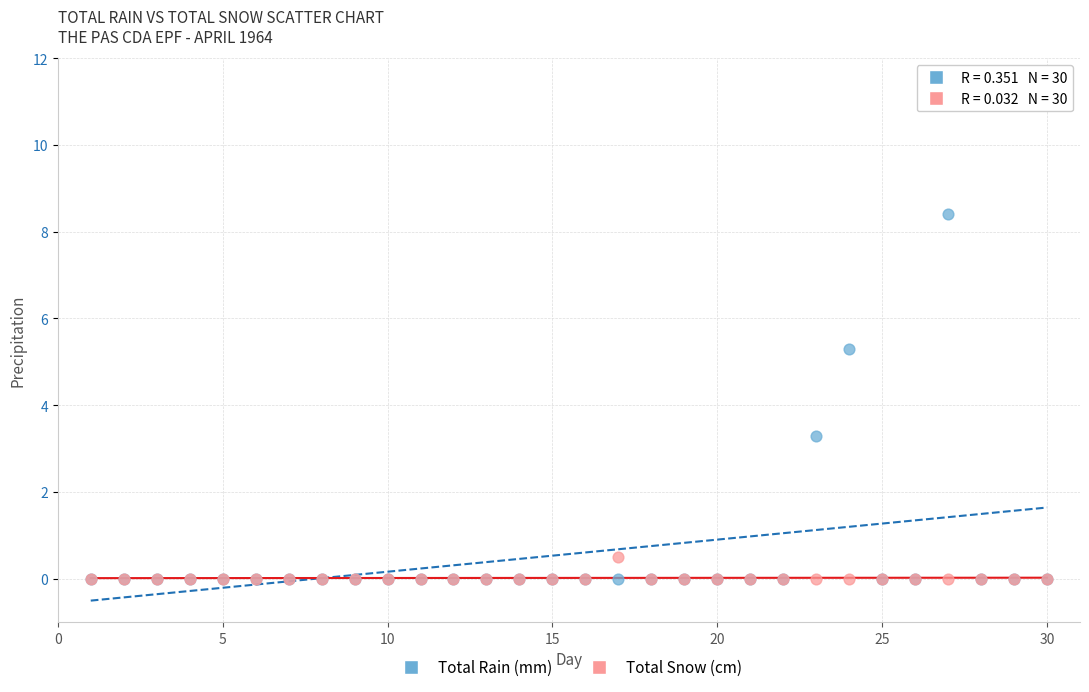

Across all series, what Y value is closest to 4?

3.3